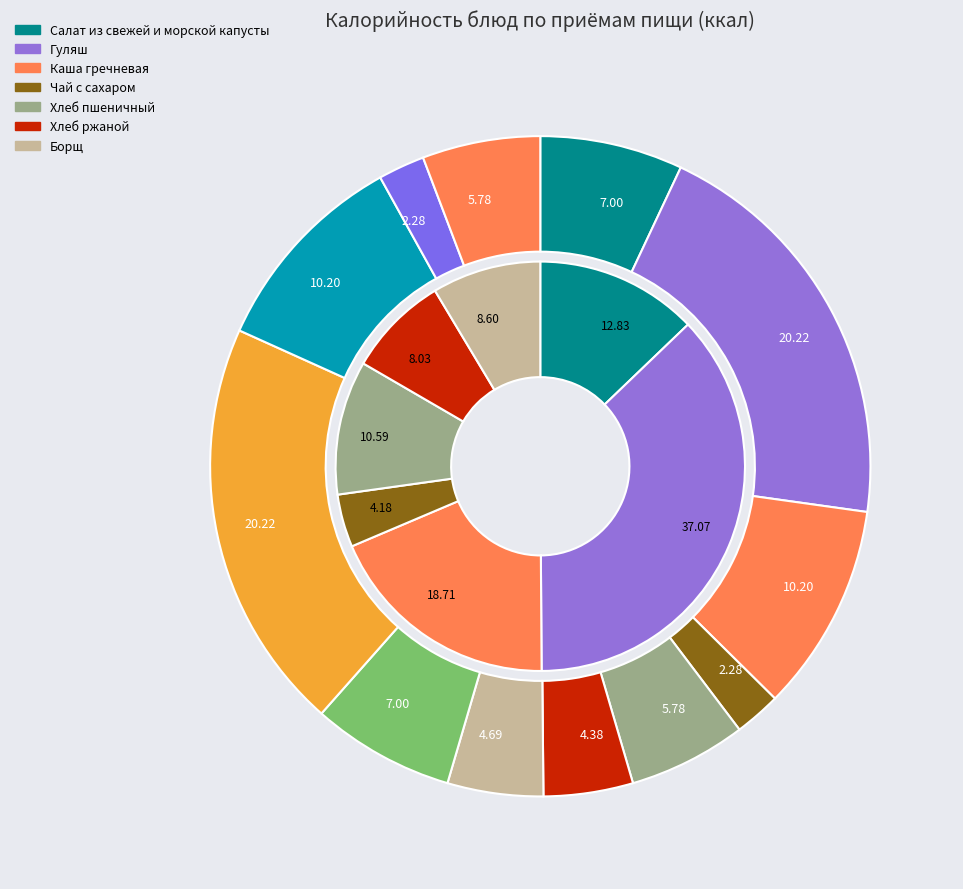

How many segments does this pie chart have?

7